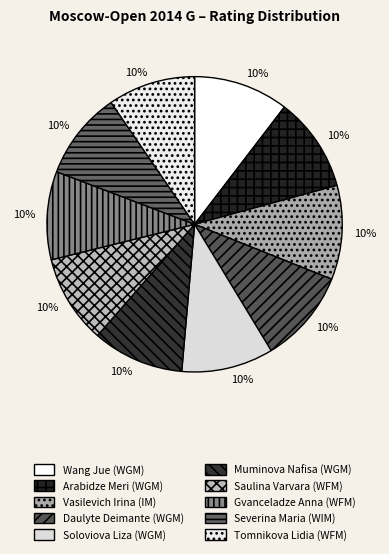

Is it true that Saulina Varvara (WFM) is 1% of the pie?

False